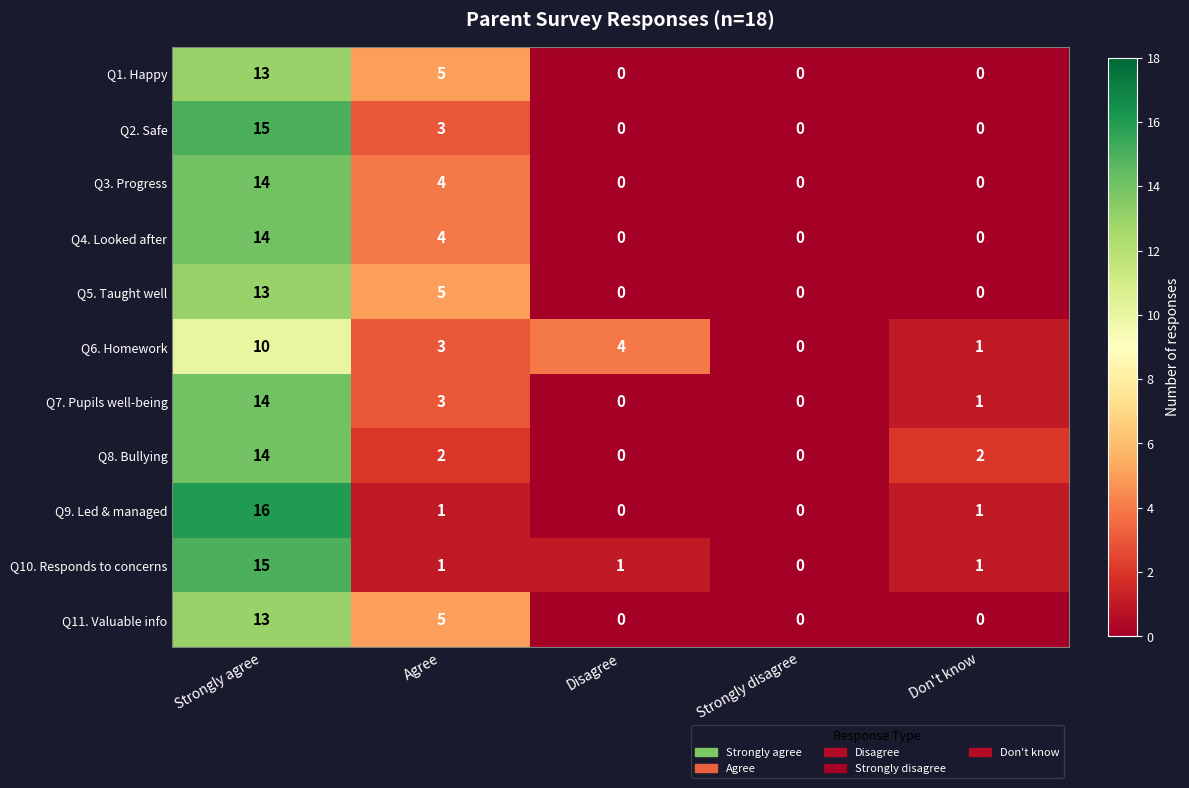

What is the difference between the second highest and minimum values in the Q5. Taught well series?

5